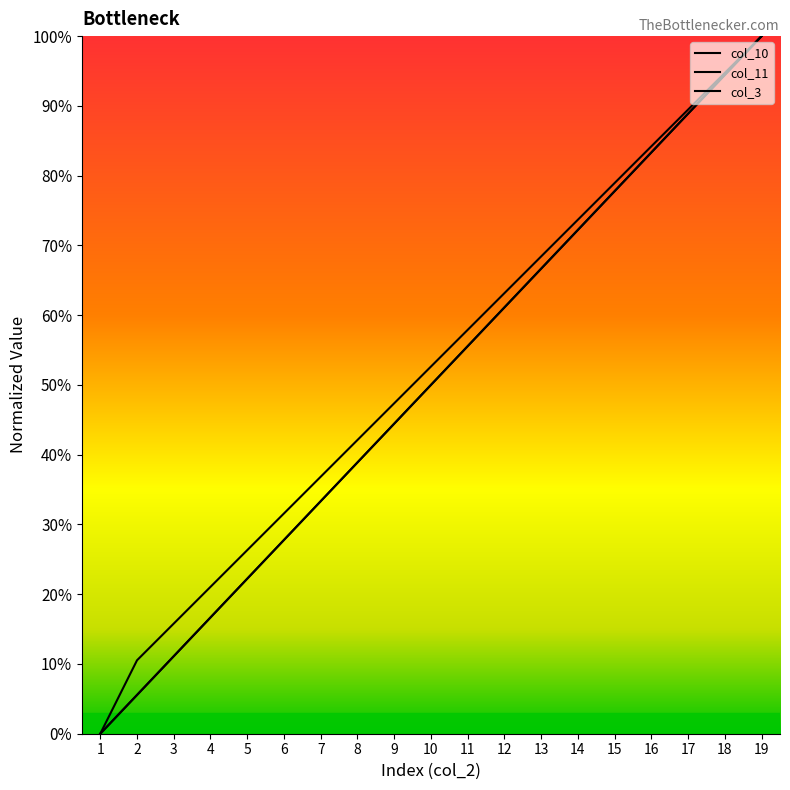

Does the chart have visible grid lines?

No